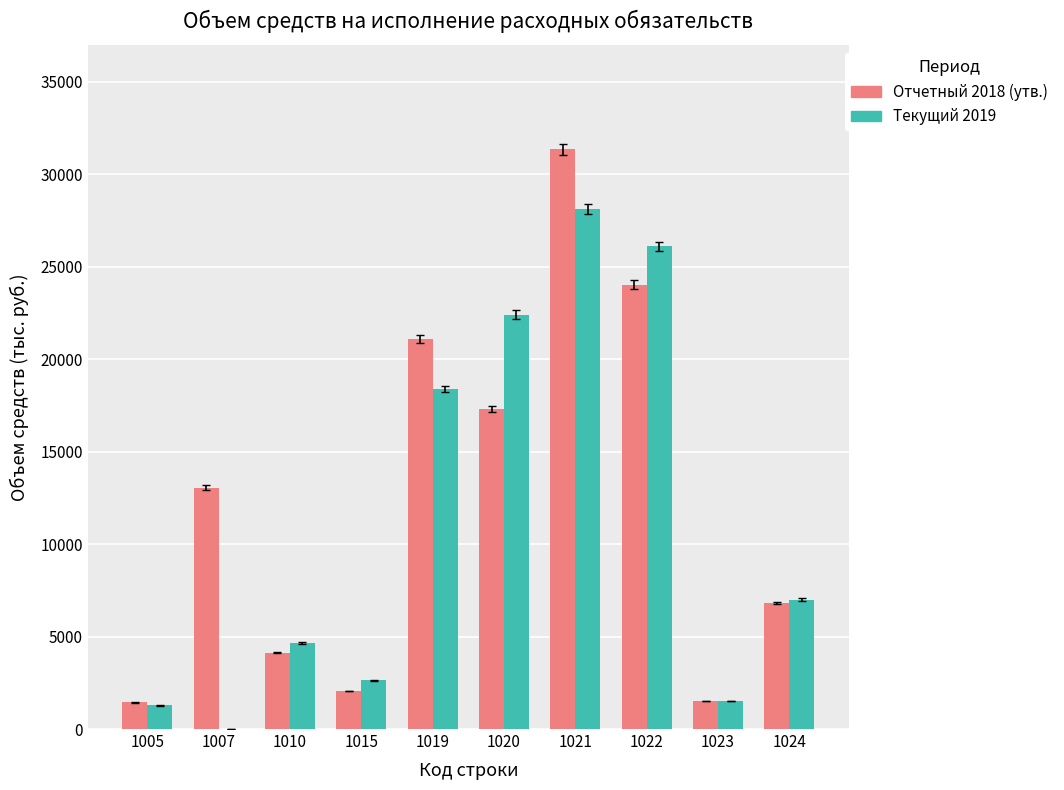

Between 1019 and 1021, which series saw the biggest shift?

Отчетный 2018 (утв.)